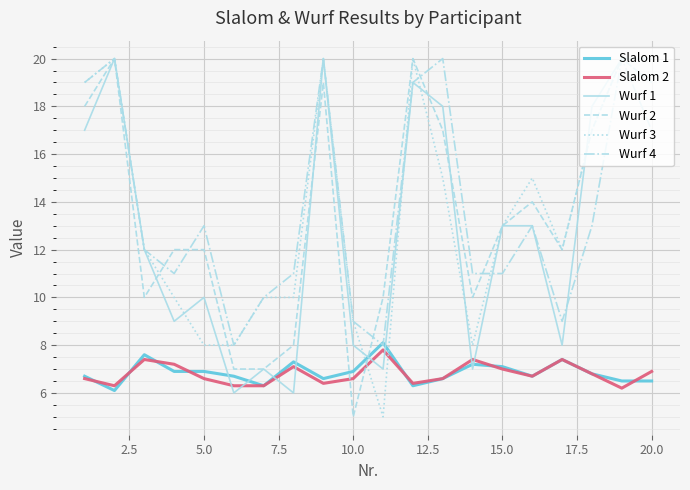

What is the difference between the maximum and minimum values in the Slalom 1 series?

2.0